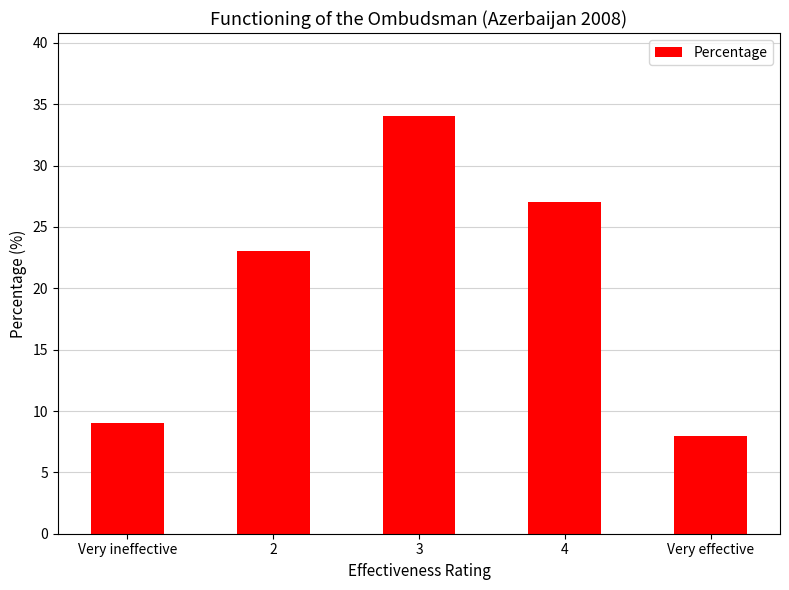

What is the difference between the maximum and minimum values?

26